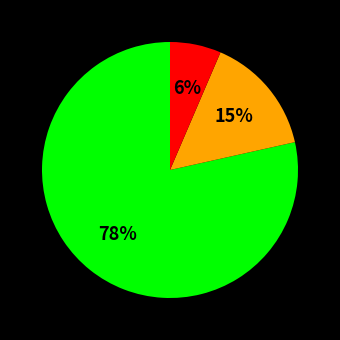

Does any single category account for the majority?

Yes